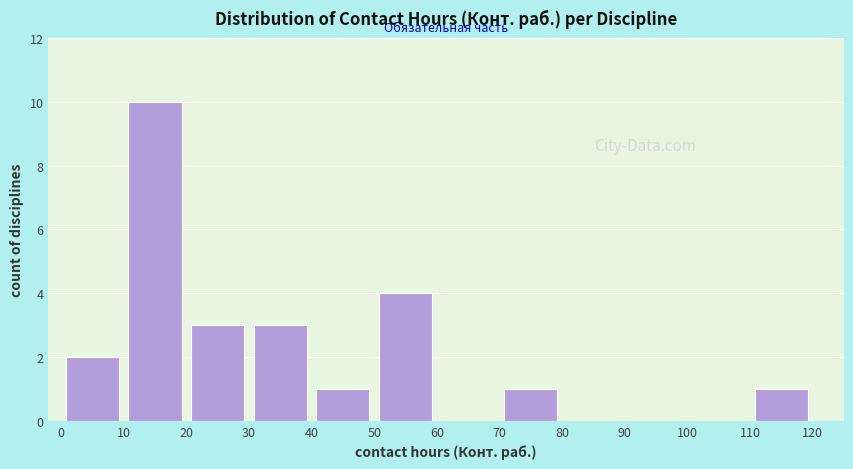

Reading left to right, list every bar in this chart as the range it spans on the x-axis followed by its height. The values are not printed on the chart, so give them approximately, as read against the axis.

0 to 10: 2
10 to 20: 10
20 to 30: 3
30 to 40: 3
40 to 50: 1
50 to 60: 4
60 to 70: 0
70 to 80: 1
80 to 90: 0
90 to 100: 0
100 to 110: 0
110 to 120: 1